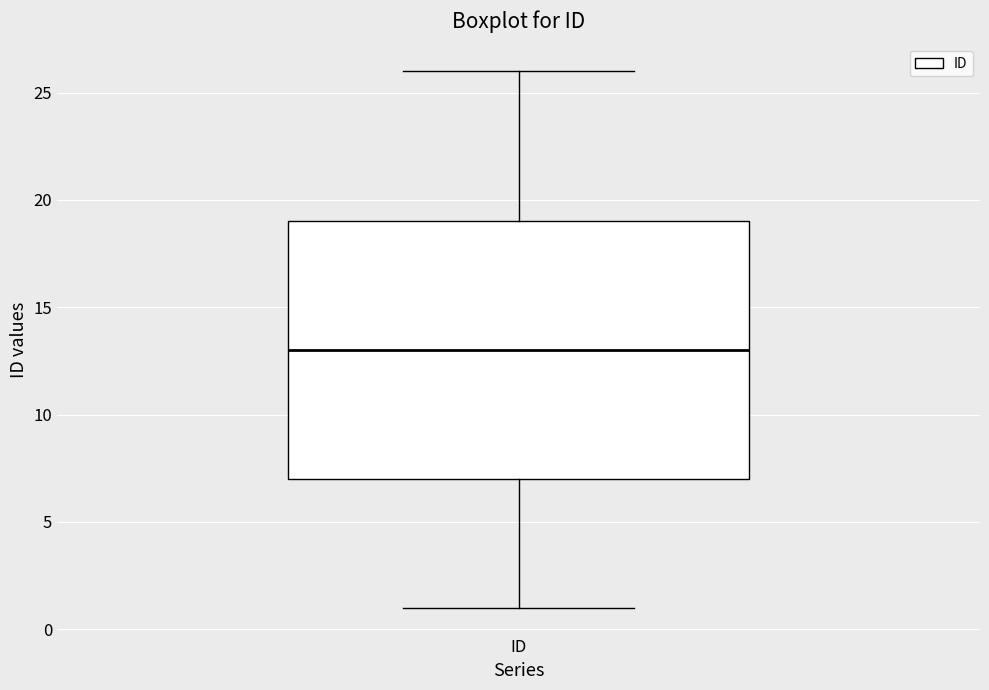

Where does the median line of the box for ID sit on the y-axis? The values are not printed on the chart, so give them approximately, as read against the axis.

13